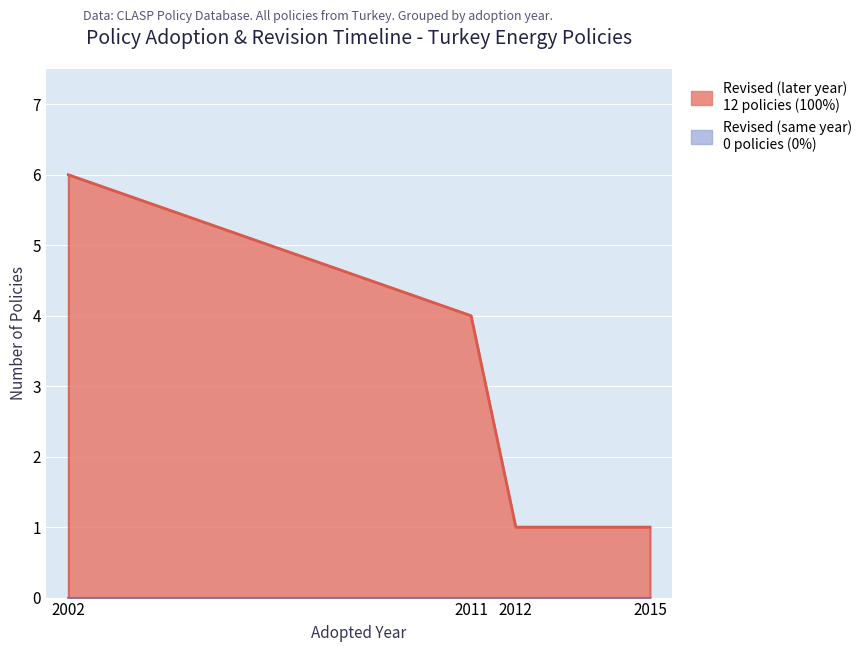

The chart shows a value of 456 at 2002. True or false?

False